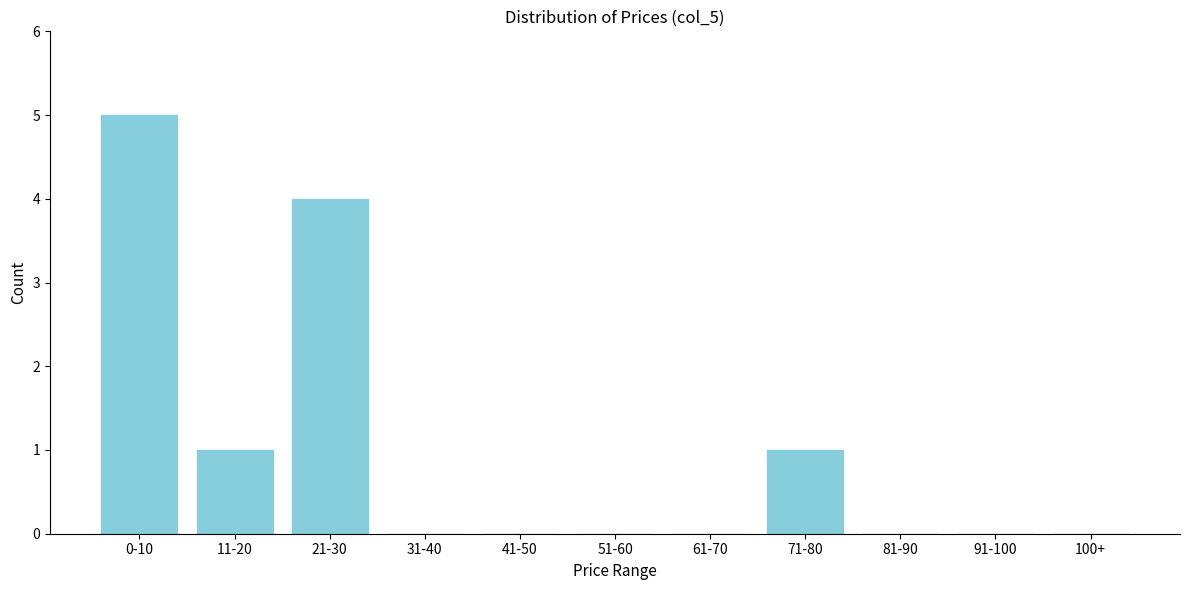

Reading left to right, transcribe all the data shown in this chart.

0-10=5	11-20=1	21-30=4	31-40=0	41-50=0	51-60=0	61-70=0	71-80=1	81-90=0	91-100=0	100+=0